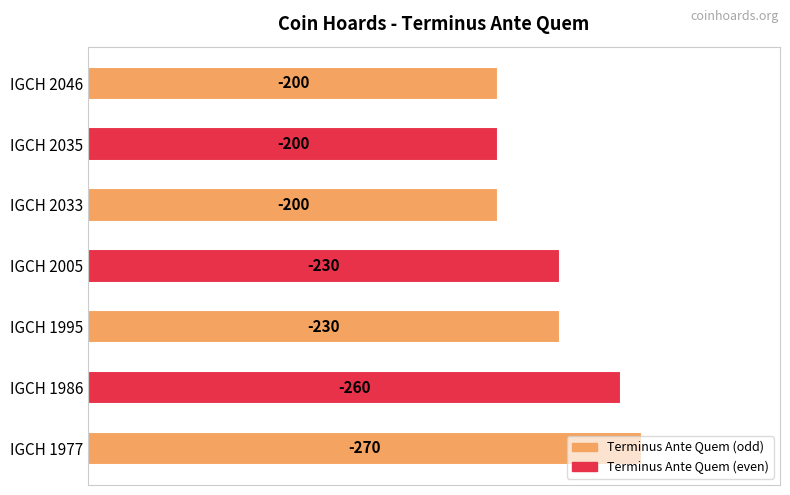

Does the chart contain any negative values?

No